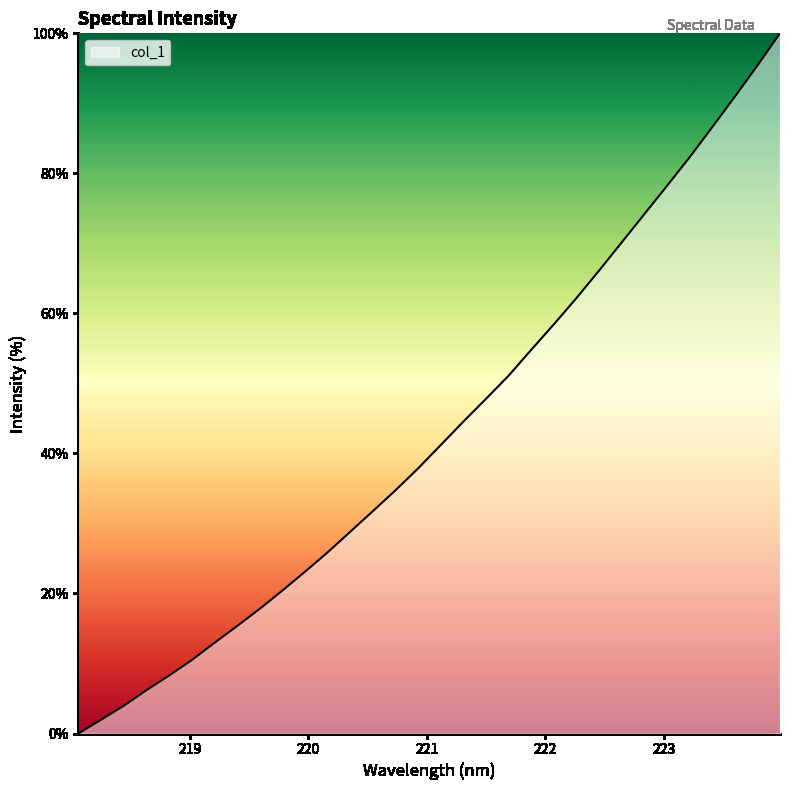

What is the maximum value shown in the chart?

100.0